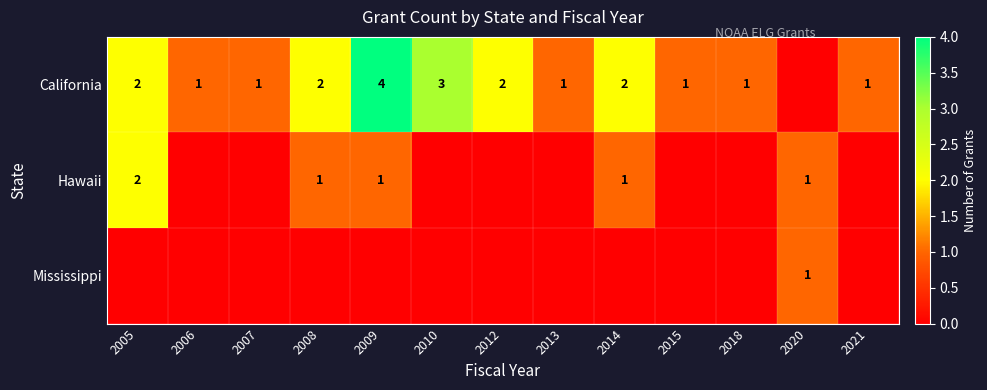

At how many categories does at least one series exceed 3?

1